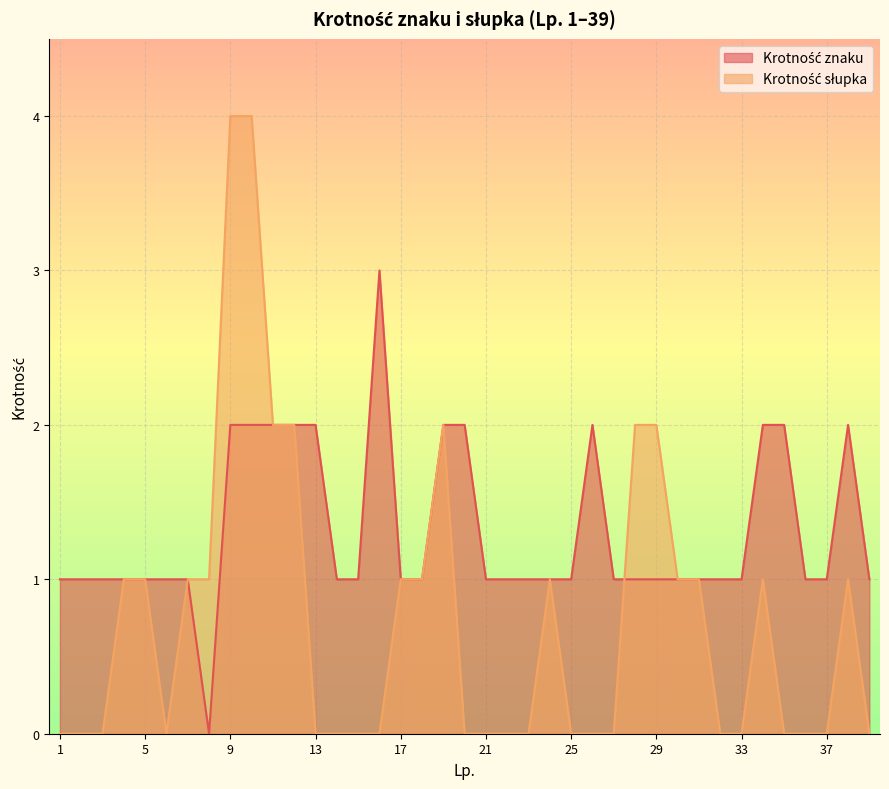

Rank the categories by Krotność znaku value from lowest to highest.

8, 1, 2, 3, 4, 5, 6, 7, 14, 15, 17, 18, 21, 22, 23, 24, 25, 27, 28, 29, 30, 31, 32, 33, 36, 37, 39, 9, 10, 11, 12, 13, 19, 20, 26, 34, 35, 38, 16